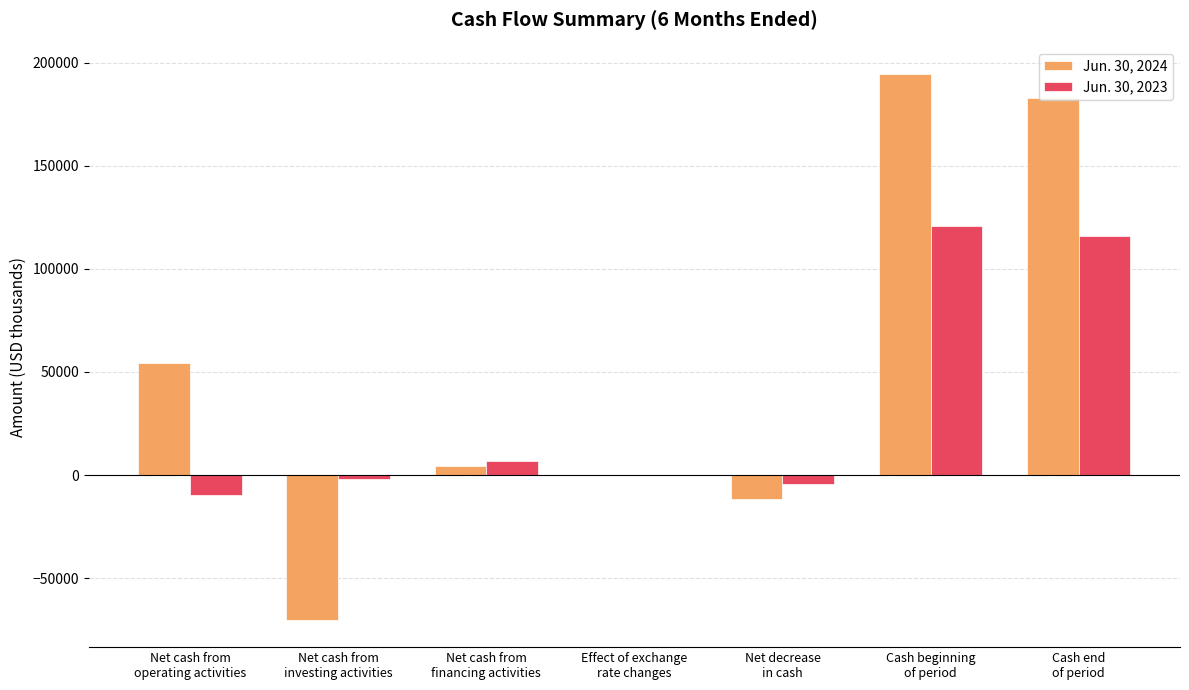

How many categories are shown in the chart?

7